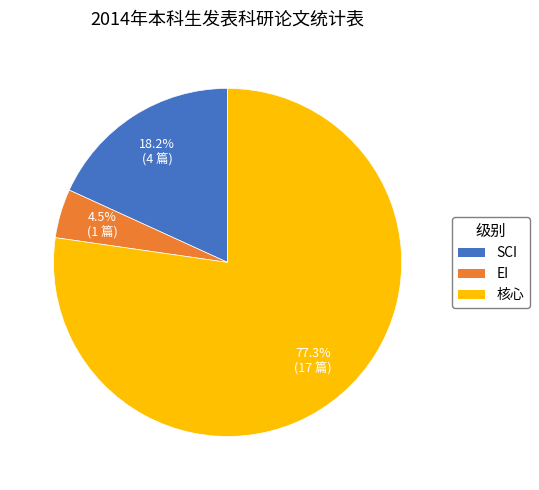

Is it true that SCI is 18% of the pie?

True